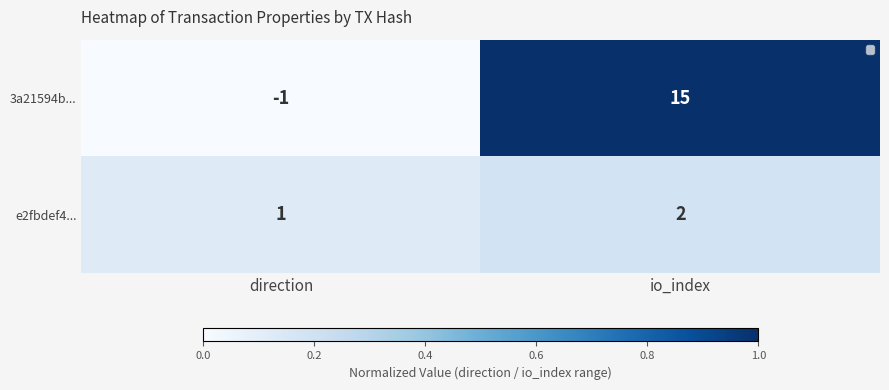

How many series are shown in this chart?

2